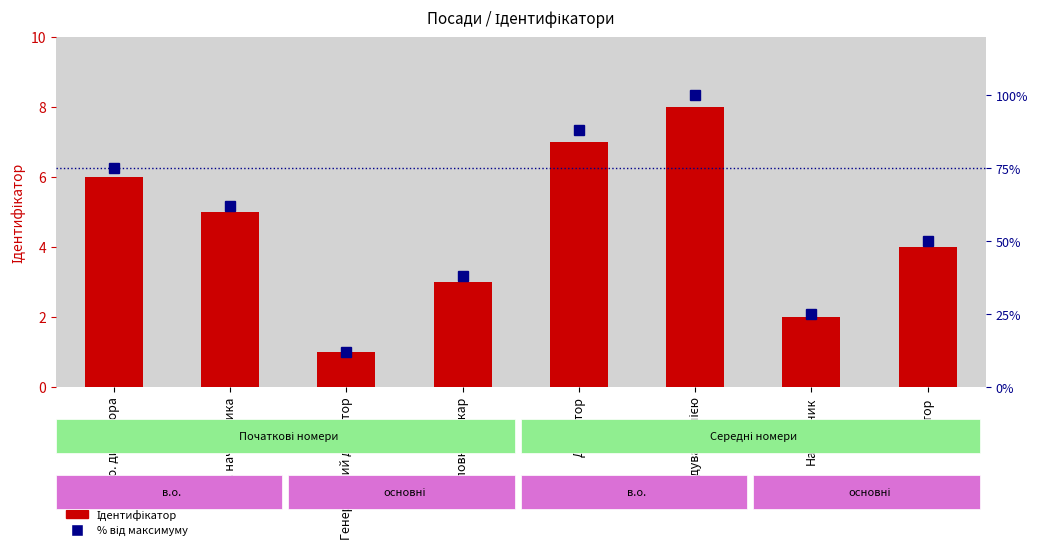

How many data points in % від максимуму are above 62?

3